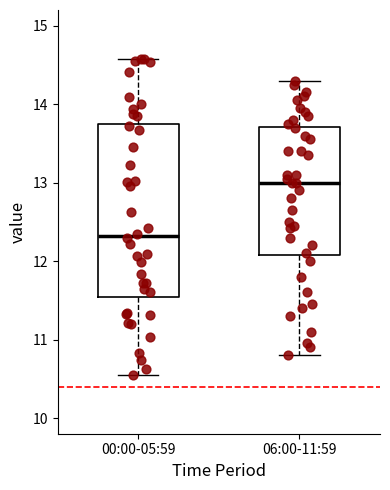

Where does the lower whisker of the box for 00:00-05:59 end on the y-axis? The values are not printed on the chart, so give them approximately, as read against the axis.

10.6